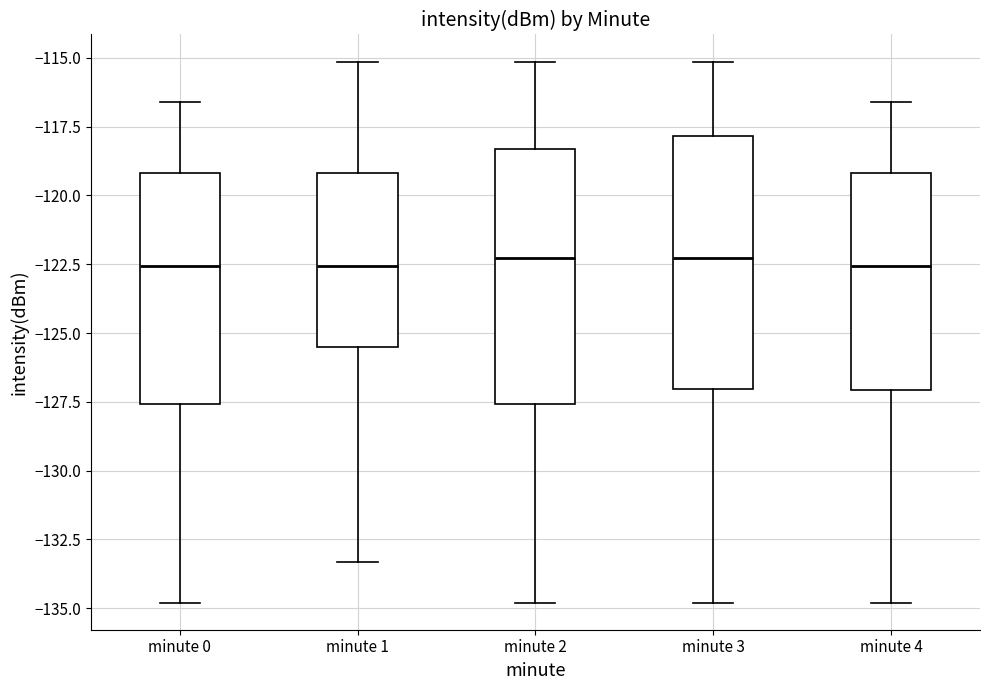

Reading left to right, read every box against the y-axis: the position of its median line, the range the box covers, and the ends of its whiskers. The values are not printed on the chart, so give them approximately, as read against the axis.

minute 0: median -122.5, box -127.5 to -119.0, whiskers -135.0 to -116.5
minute 1: median -122.5, box -125.5 to -119.0, whiskers -133.5 to -115.0
minute 2: median -122.5, box -127.5 to -118.5, whiskers -135.0 to -115.0
minute 3: median -122.5, box -127.0 to -118.0, whiskers -135.0 to -115.0
minute 4: median -122.5, box -127.0 to -119.0, whiskers -135.0 to -116.5